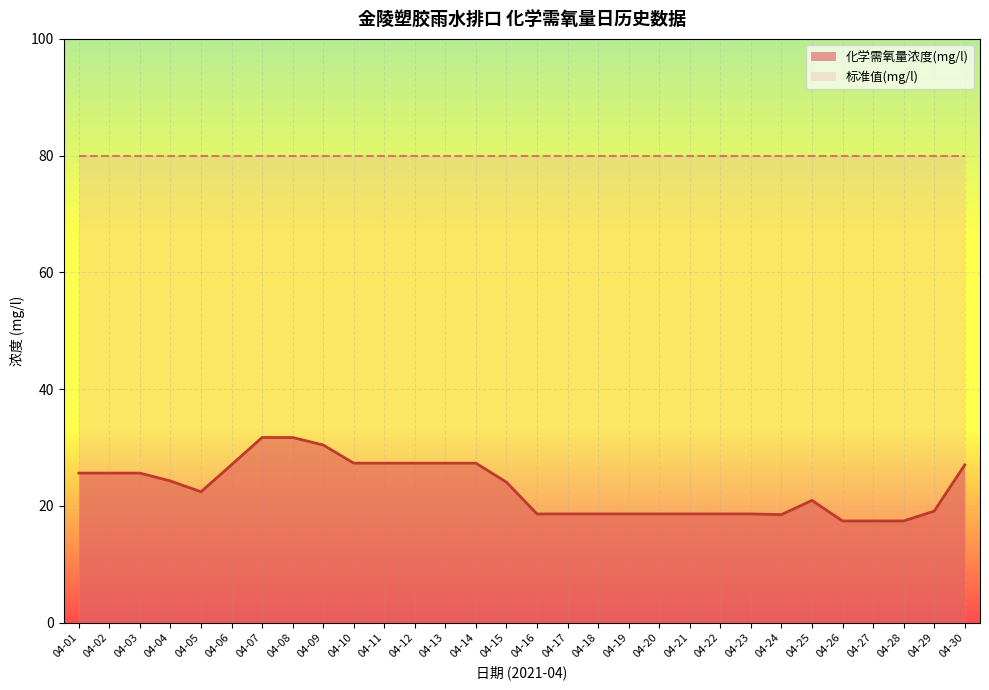

Reading left to right, what are all the values shown in this chart?

04-01=25.6	04-02=25.6	04-03=25.6	04-04=24.2	04-05=22.4	04-06=27.0	04-07=31.7	04-08=31.7	04-09=30.4	04-10=27.3	04-11=27.3	04-12=27.3	04-13=27.3	04-14=27.3	04-15=24.0	04-16=18.6	04-17=18.6	04-18=18.6	04-19=18.6	04-20=18.6	04-21=18.6	04-22=18.6	04-23=18.6	04-24=18.5	04-25=20.9	04-26=17.4	04-27=17.4	04-28=17.4	04-29=19.1	04-30=27.0